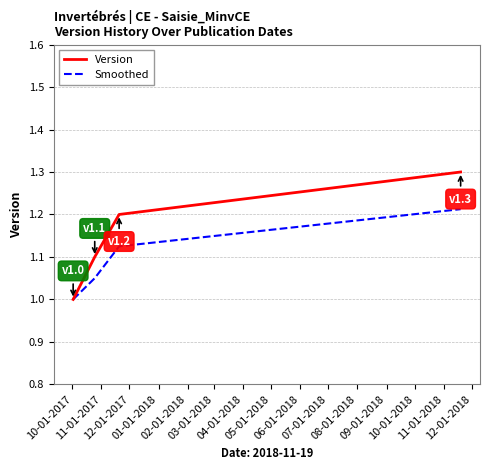

True or false: Version has more than 1 interior local peaks.

False